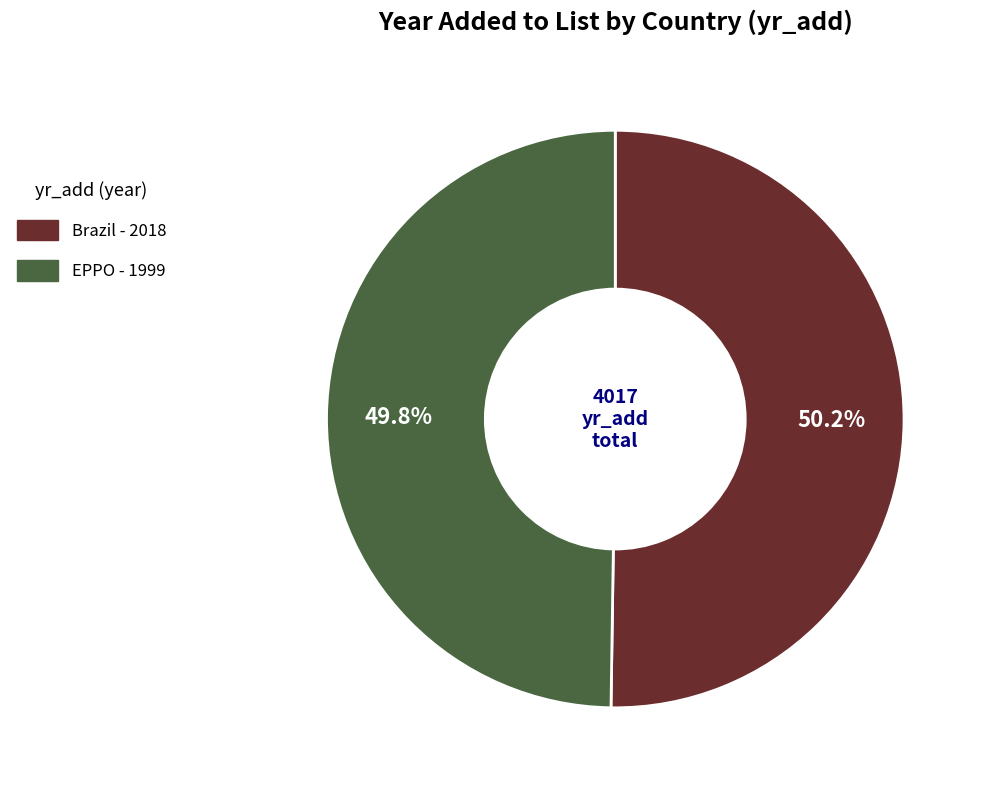

The Brazil slice represents 50% of the pie. True or false?

True